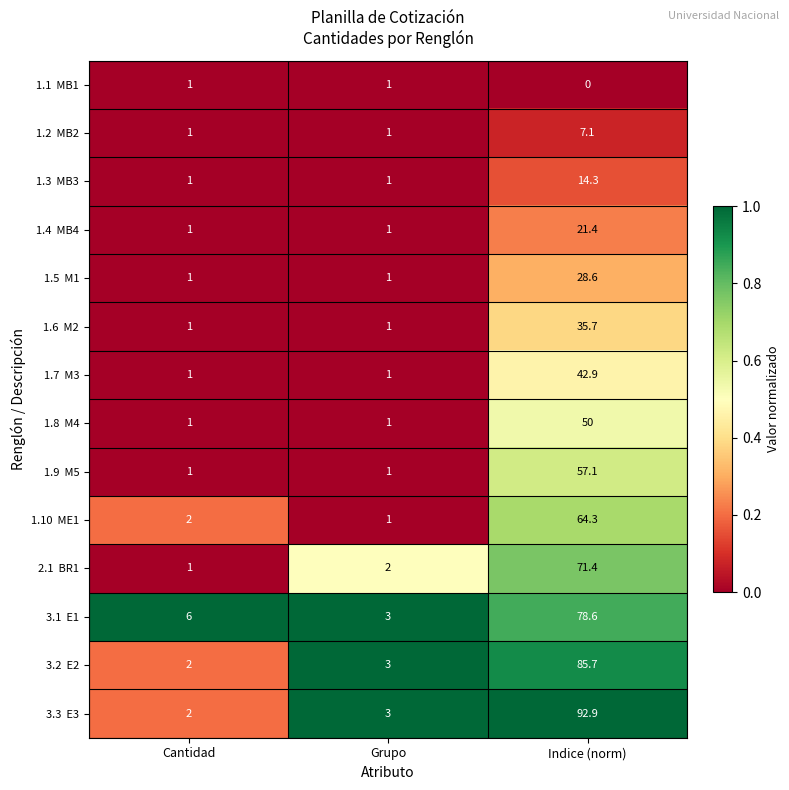

Which label corresponds to the largest value in the chart?

Indice (norm)